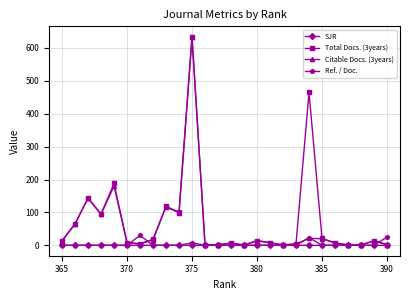

Is it true that Citable Docs. (3years) equals 14.0 at 380?

True